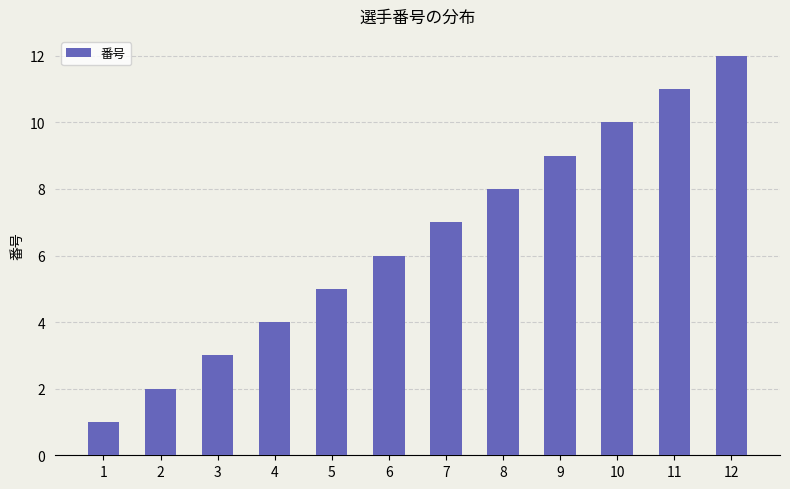

Reading left to right, extract all data points from this chart.

1=1	2=2	3=3	4=4	5=5	6=6	7=7	8=8	9=9	10=10	11=11	12=12